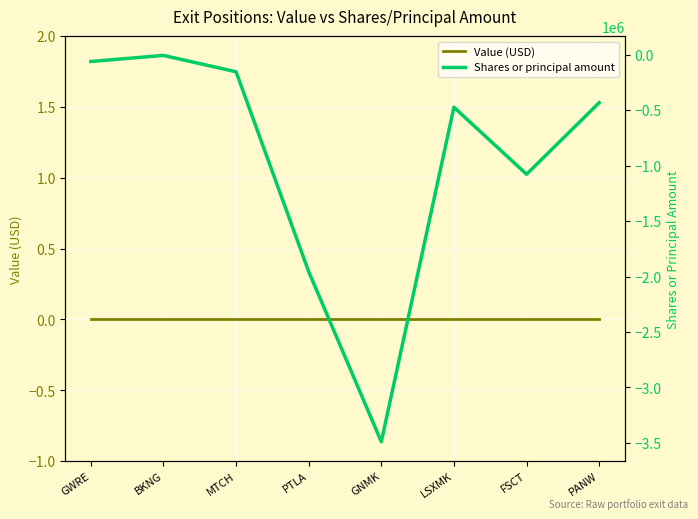

How many lines are shown in the chart?

2